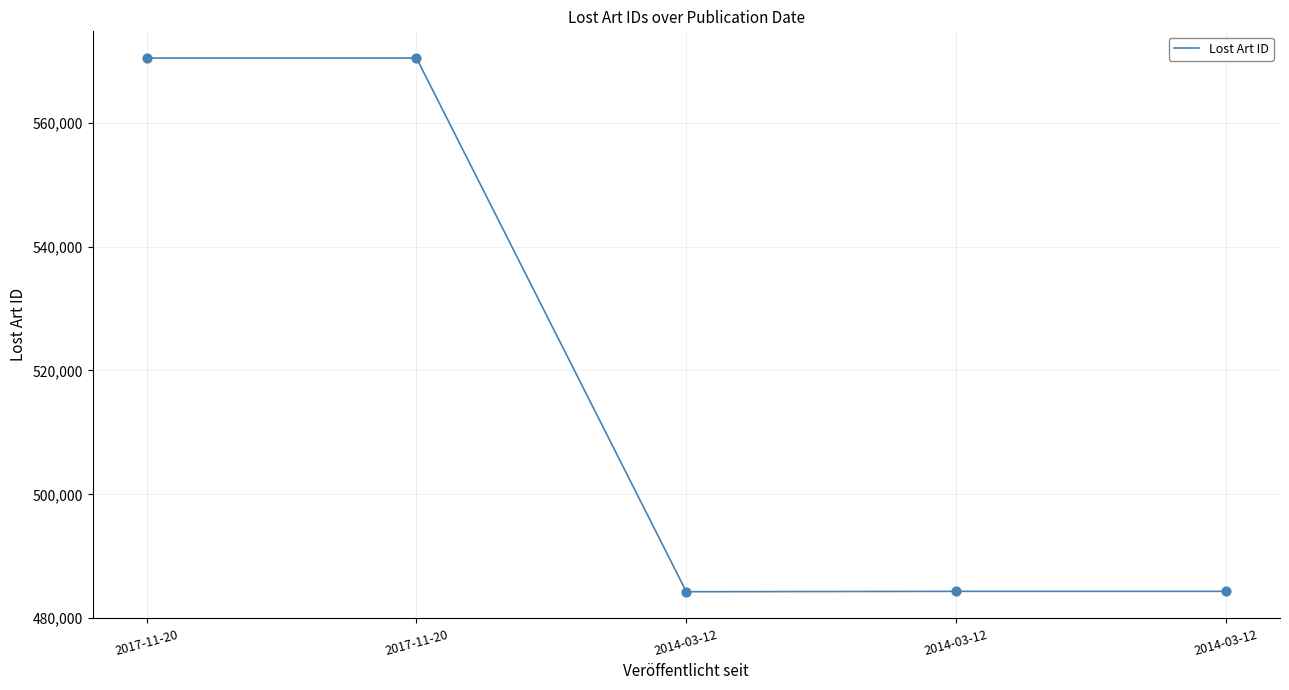

Between 2017-11-20 and 2017-11-20, which is larger?

2017-11-20